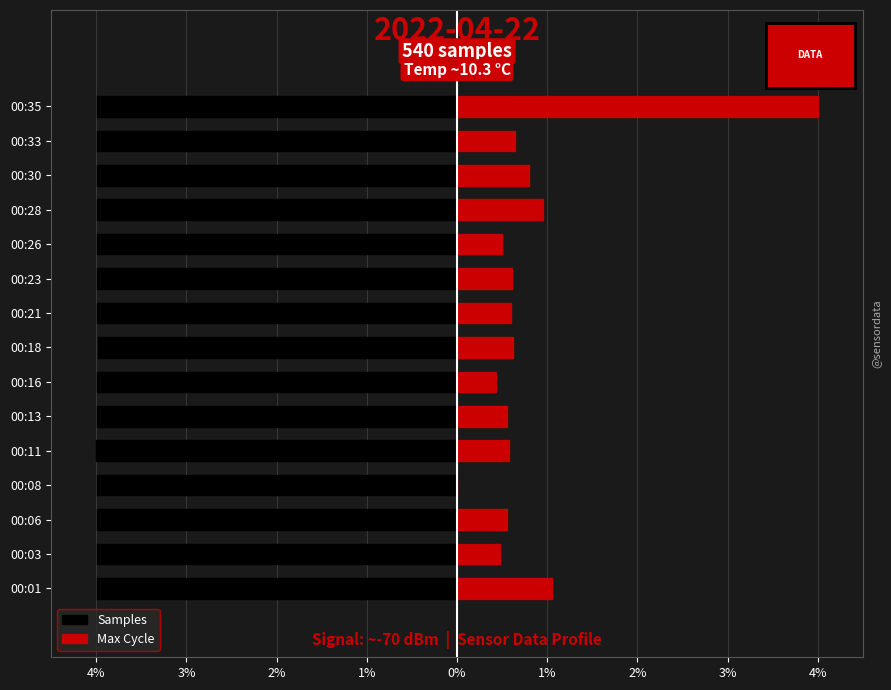

How many data points in Max_cycle are above 0?

14